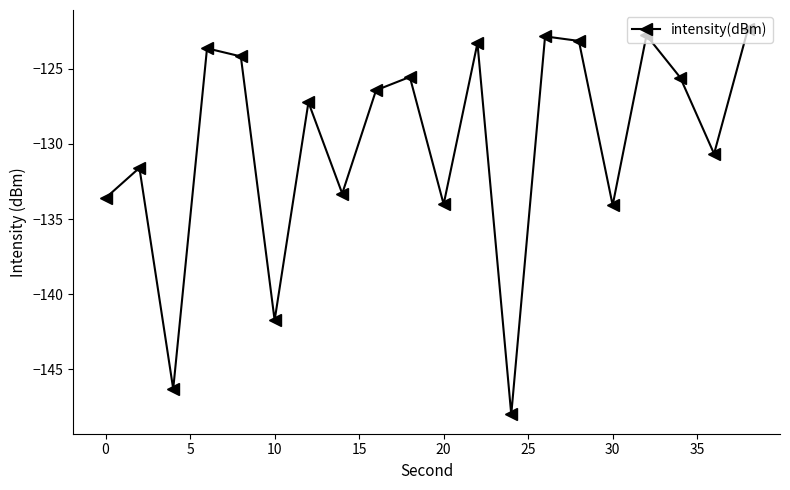

How many interior local valleys (lower than both neighbors) does the data have?

7